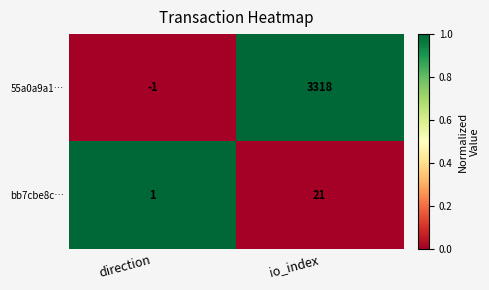

Reading right to left, transcribe all the data shown in this chart.

55a0a9a1…: 3318	-1
bb7cbe8c…: 21	1